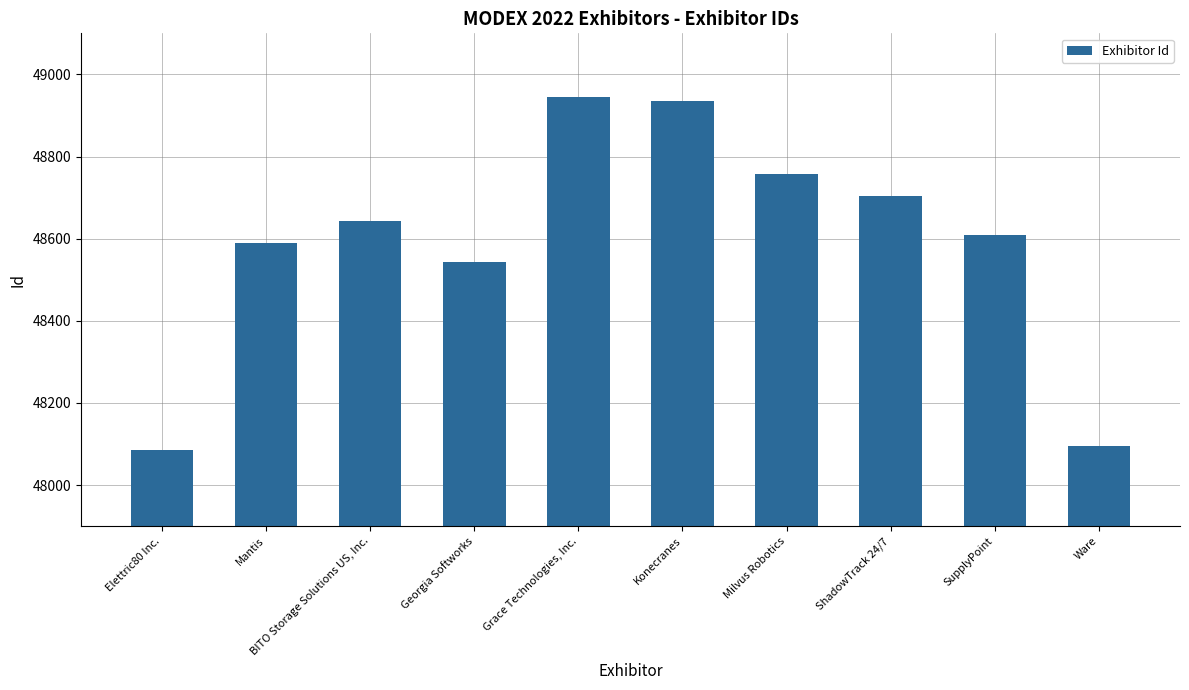

Reading left to right, what are all the values shown in this chart?

48086	48589	48642	48544	48944	48934	48758	48703	48608	48094